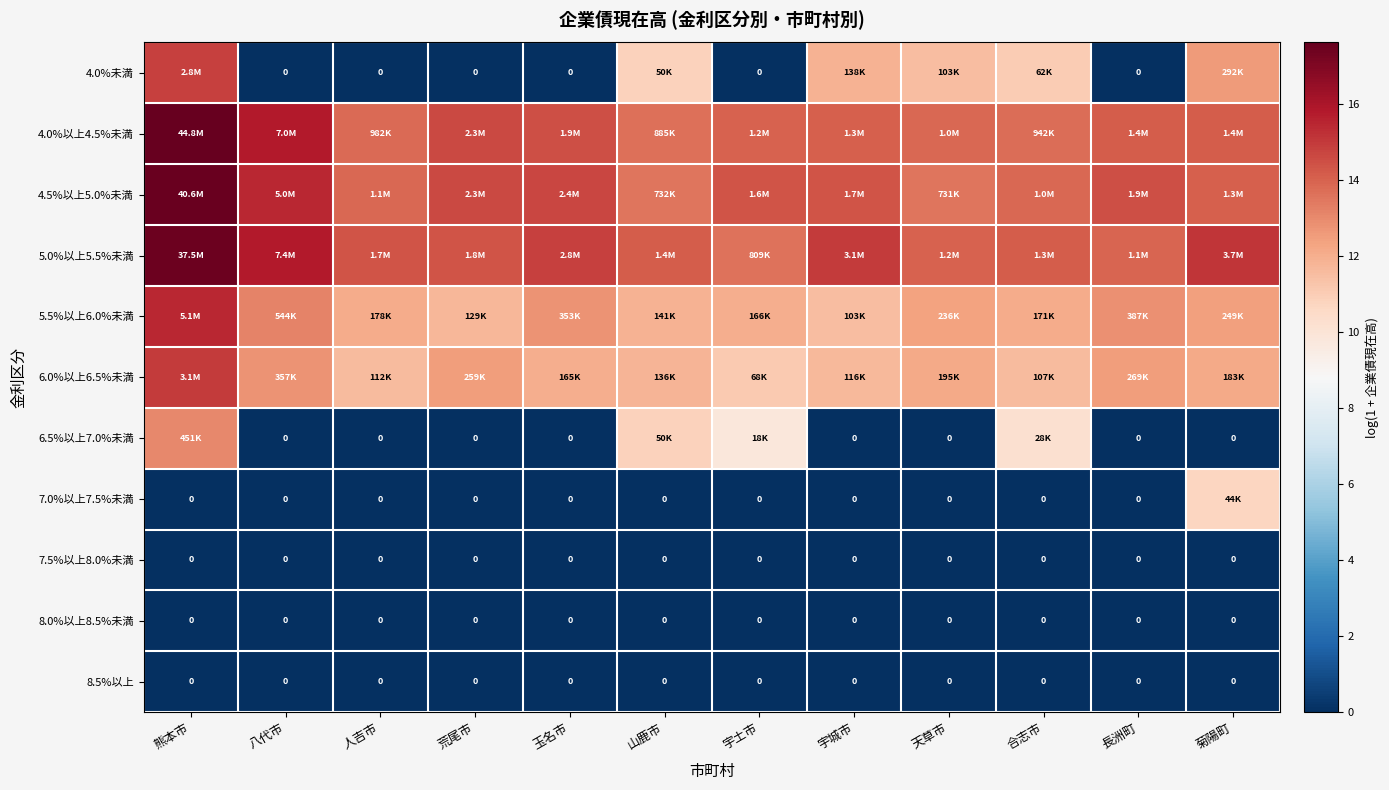

Which series has the largest total across all categories?

5.0%以上5.5%未満